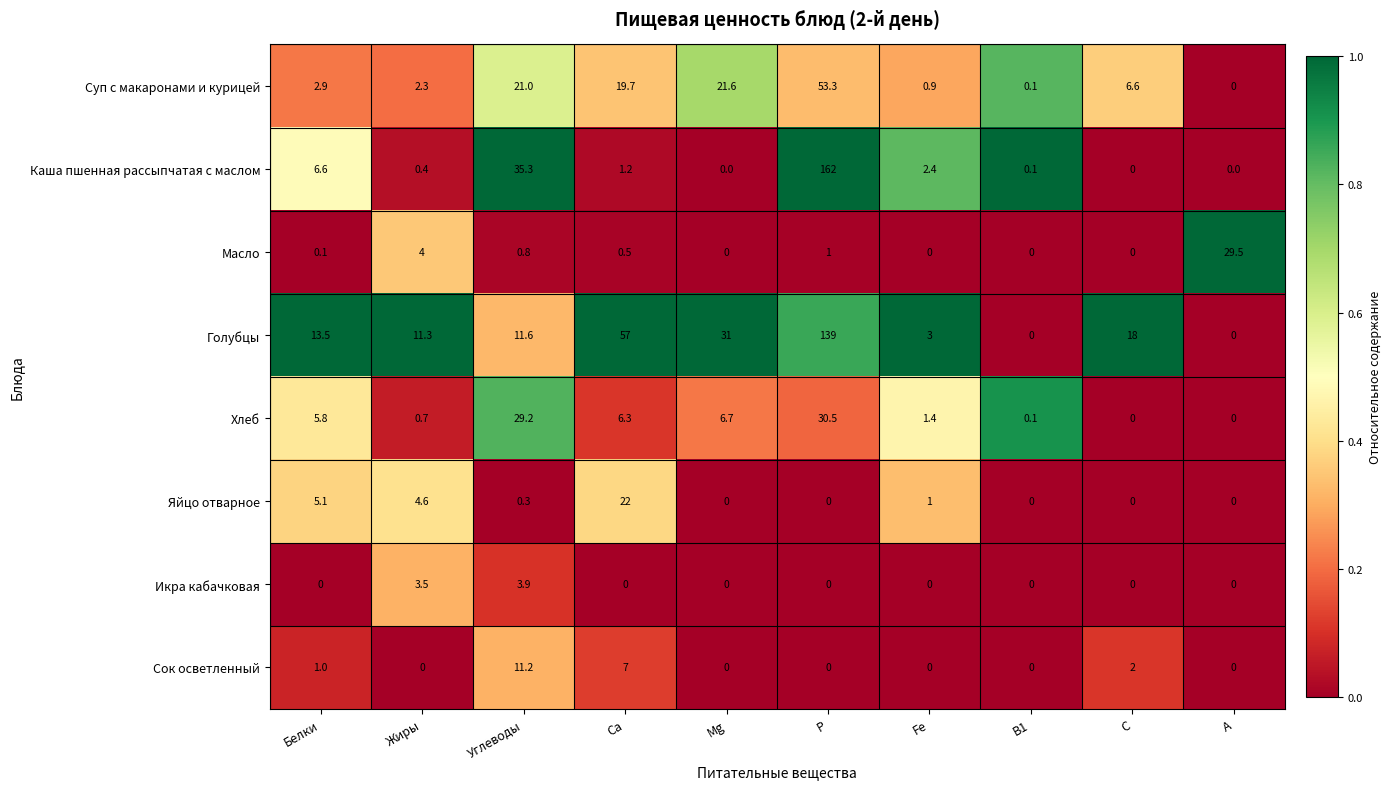

Which series has the largest range (max minus min)?

Каша пшенная рассыпчатая с маслом